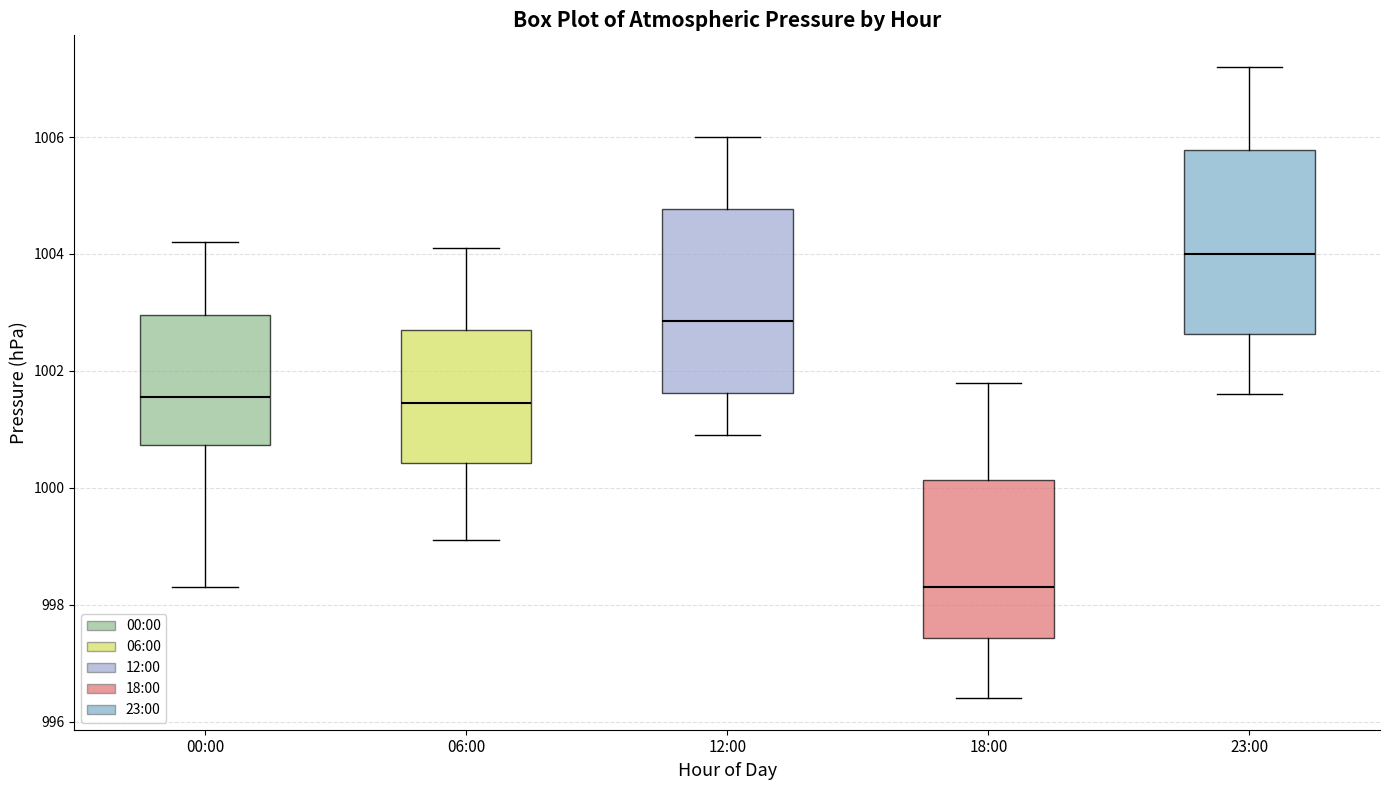

Reading left to right, transcribe this box plot: for each box, give where its median line is, the range the box spans, and where its two whiskers end, as read against the y-axis. The values are not printed on the chart, so give them approximately, as read against the axis.

00:00: median 1001.6, box 1000.8 to 1003.0, whiskers 998.4 to 1004.2
06:00: median 1001.4, box 1000.4 to 1002.8, whiskers 999.2 to 1004.2
12:00: median 1002.8, box 1001.6 to 1004.8, whiskers 1001.0 to 1006.0
18:00: median 998.4, box 997.4 to 1000.2, whiskers 996.4 to 1001.8
23:00: median 1004.0, box 1002.6 to 1005.8, whiskers 1001.6 to 1007.2